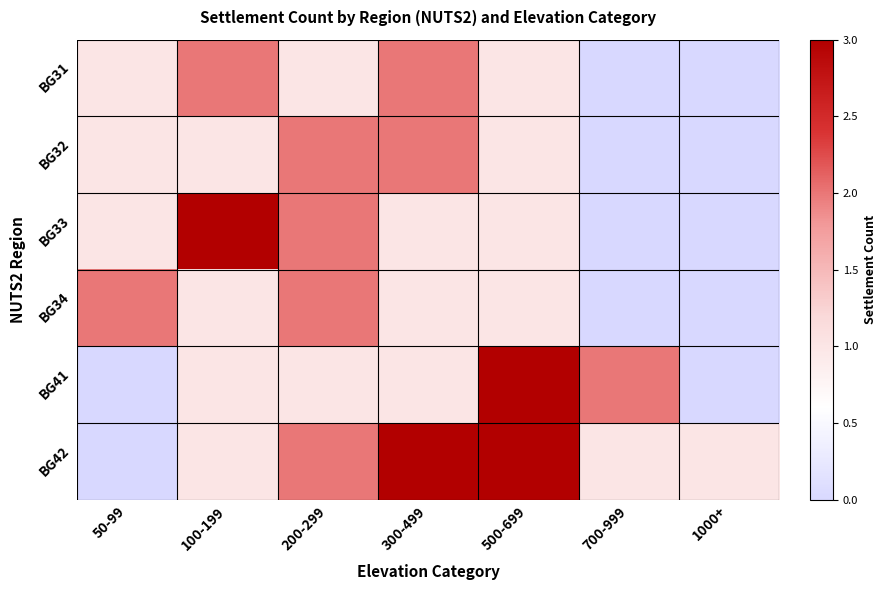

Which category has the lowest value across all series?

700-999